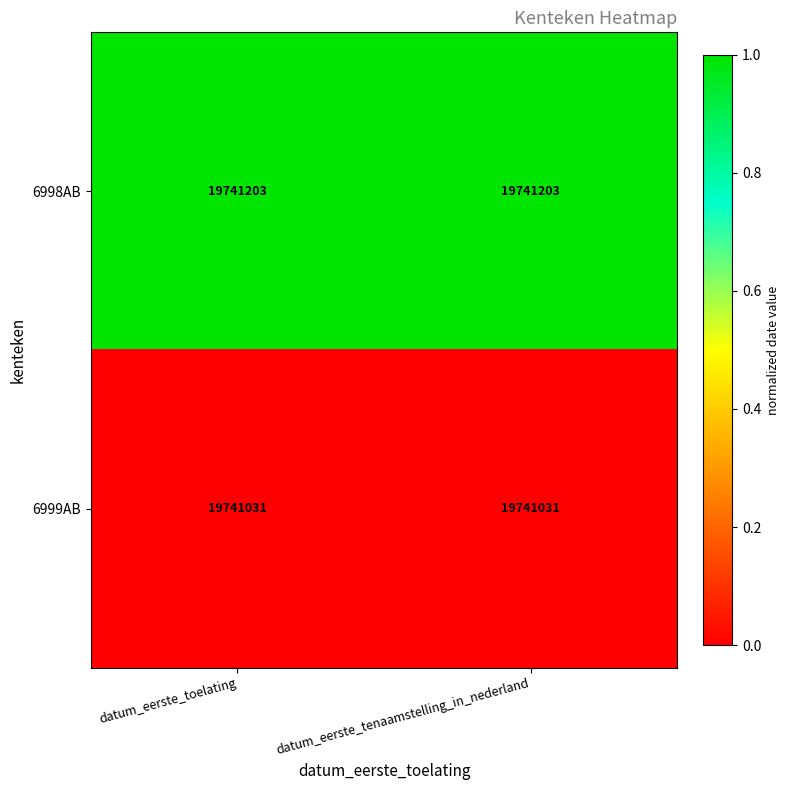

Is the value of 6998AB at datum_eerste_tenaamstelling_in_nederland greater than the value of 6999AB at datum_eerste_toelating?

Yes